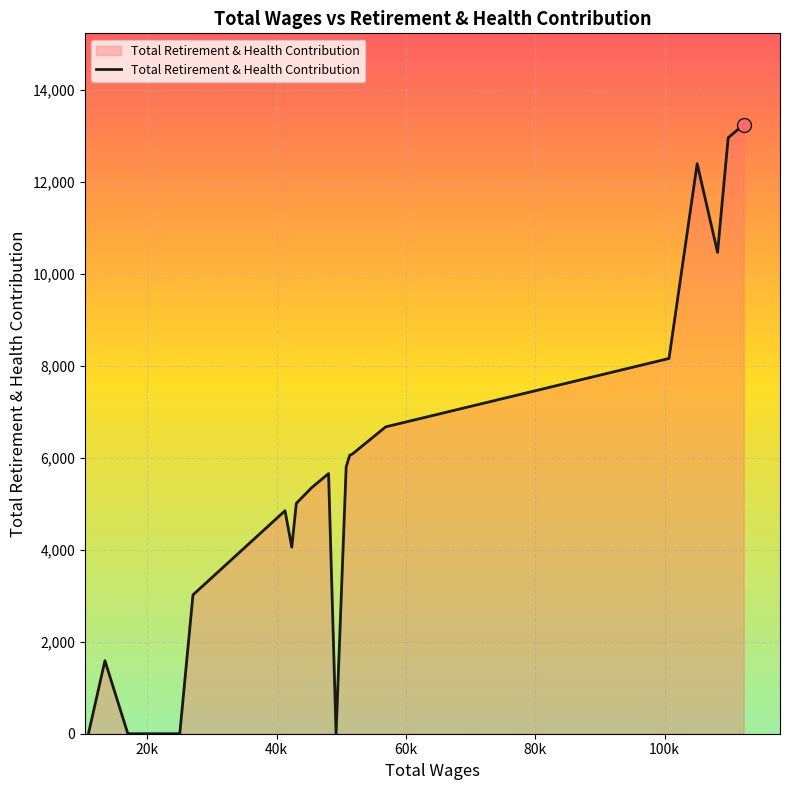

What is the difference between the maximum and minimum values?

13247